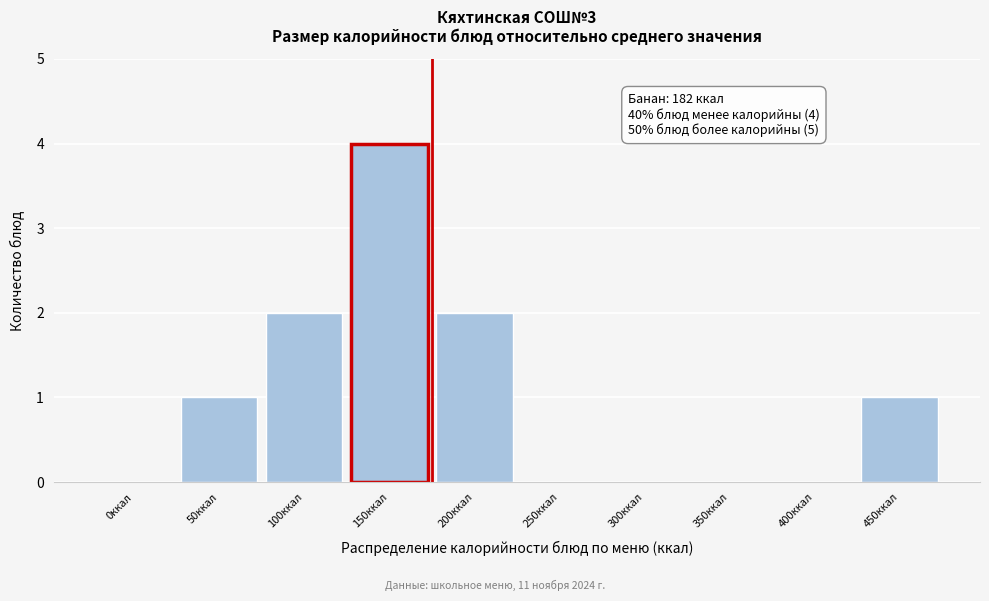

Reading left to right, what are all the values shown in this chart?

0ккал=0	50ккал=1	100ккал=2	150ккал=4	200ккал=2	250ккал=0	300ккал=0	350ккал=0	400ккал=0	450ккал=1